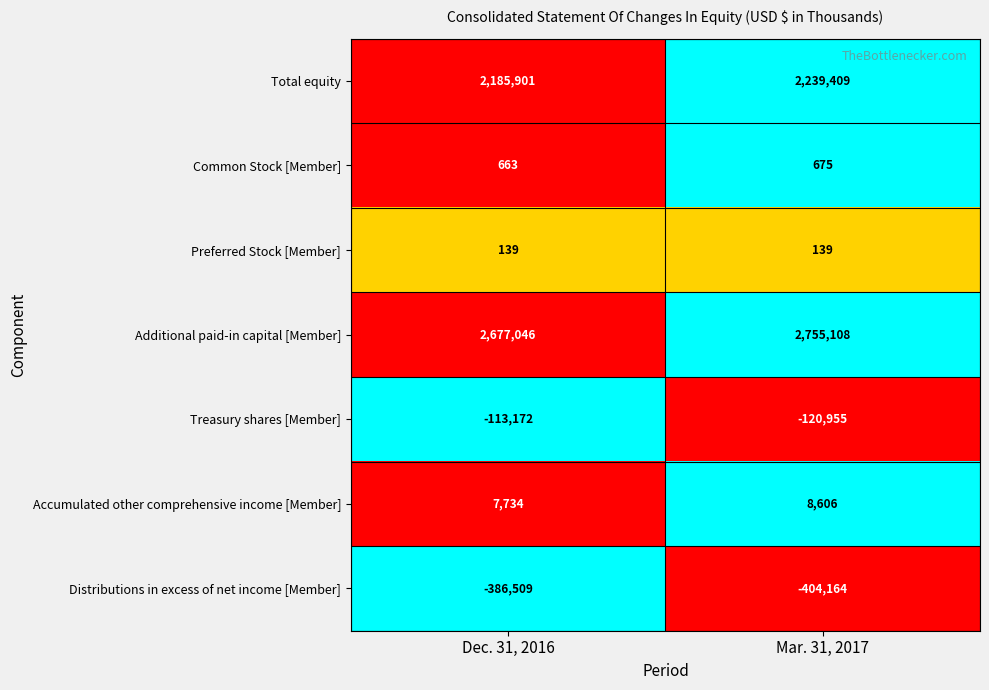

At which category does the chart reach its minimum across all series?

Mar. 31, 2017